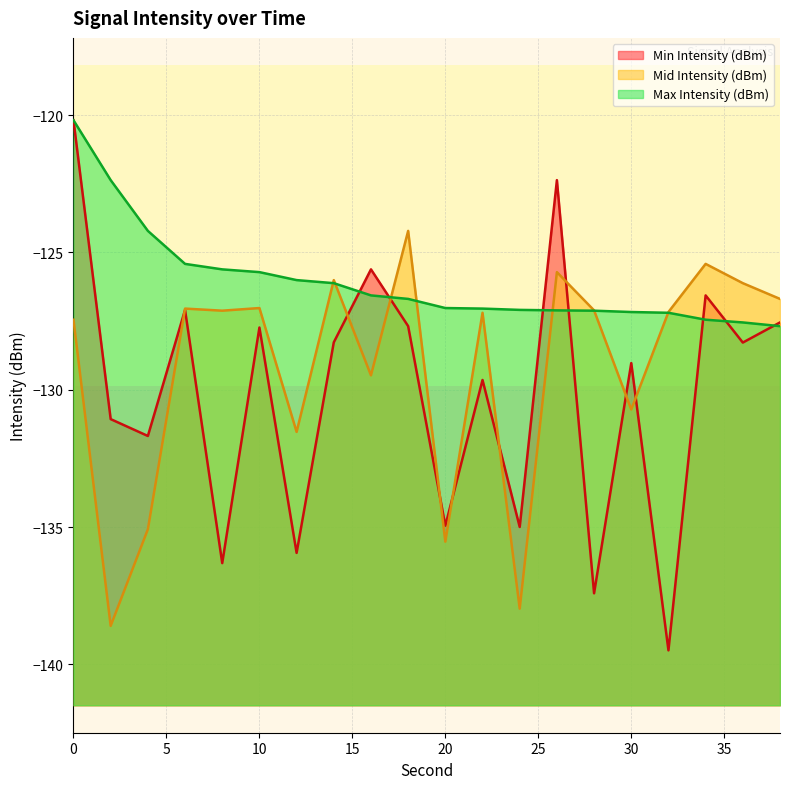

Reading left to right, transcribe all the data shown in this chart.

Min Intensity (dBm): -120.2	-131.1	-131.7	-127.1	-136.3	-127.7	-135.9	-128.3	-125.6	-127.7	-135.0	-129.6	-135.0	-122.4	-137.4	-129.0	-139.5	-126.6	-128.3	-127.5
Mid Intensity (dBm): -127.4	-138.6	-135.1	-127.0	-127.1	-127.0	-131.5	-126.0	-129.5	-124.2	-135.5	-127.2	-138.0	-125.7	-127.1	-130.7	-127.2	-125.4	-126.1	-126.7
Max Intensity (dBm): -120.2	-122.4	-124.2	-125.4	-125.6	-125.7	-126.0	-126.1	-126.6	-126.7	-127.0	-127.0	-127.1	-127.1	-127.1	-127.2	-127.2	-127.4	-127.5	-127.7